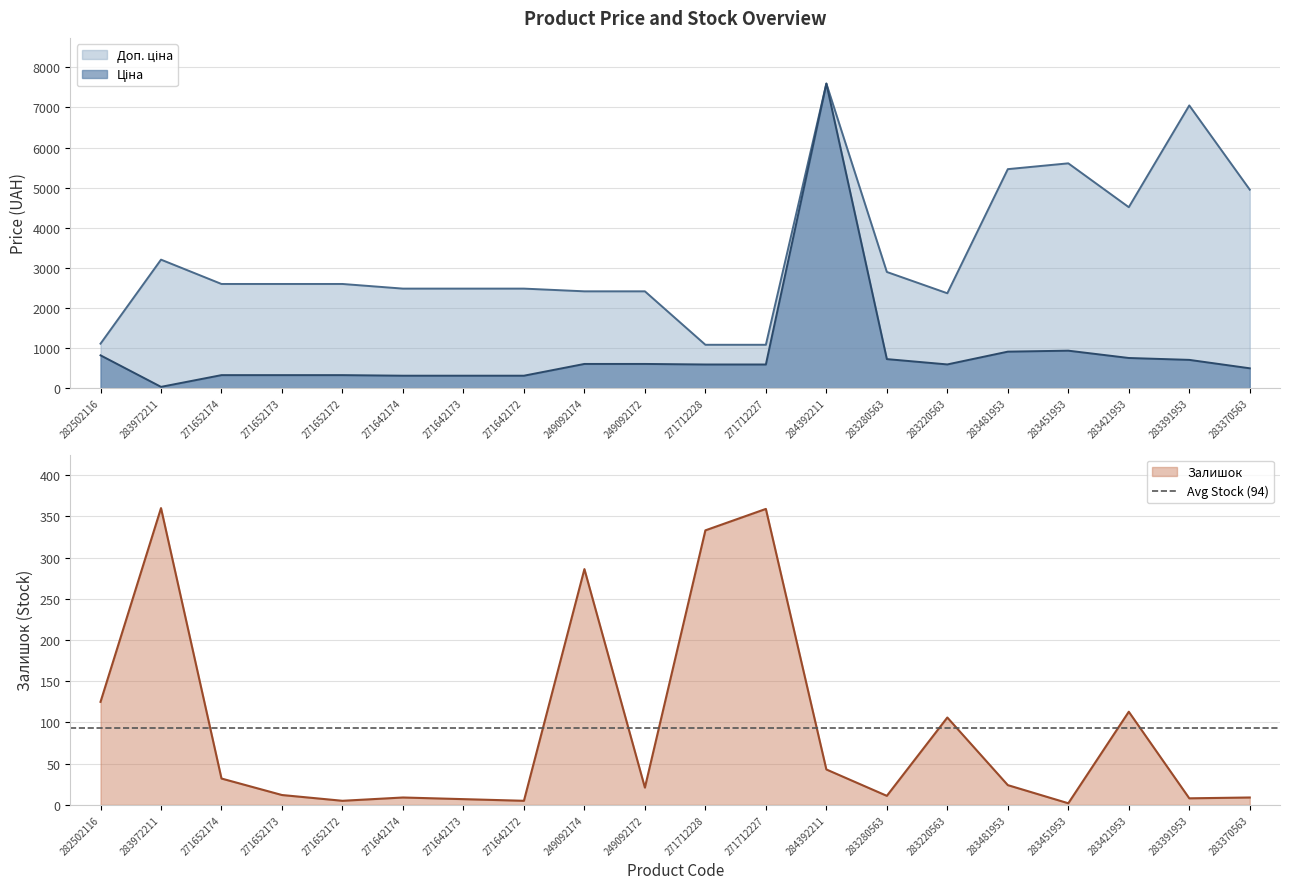

True or false: Ціна has more than 0 interior local peaks.

True